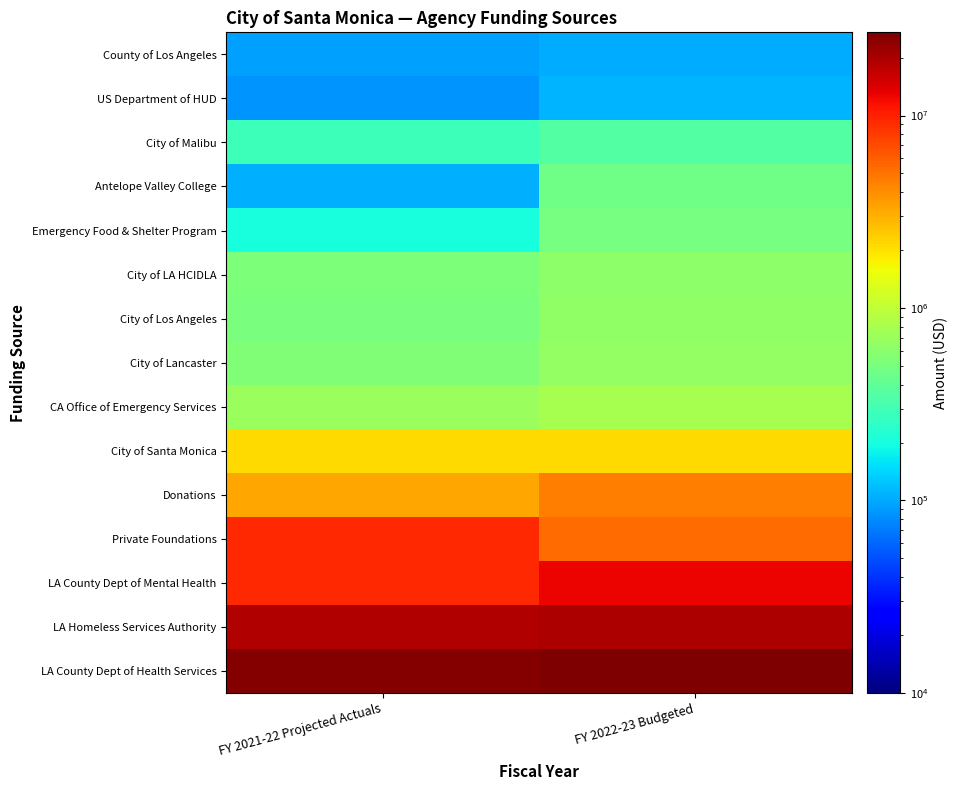

At which category is the sum across all series the highest?

FY 2022-23 Budgeted